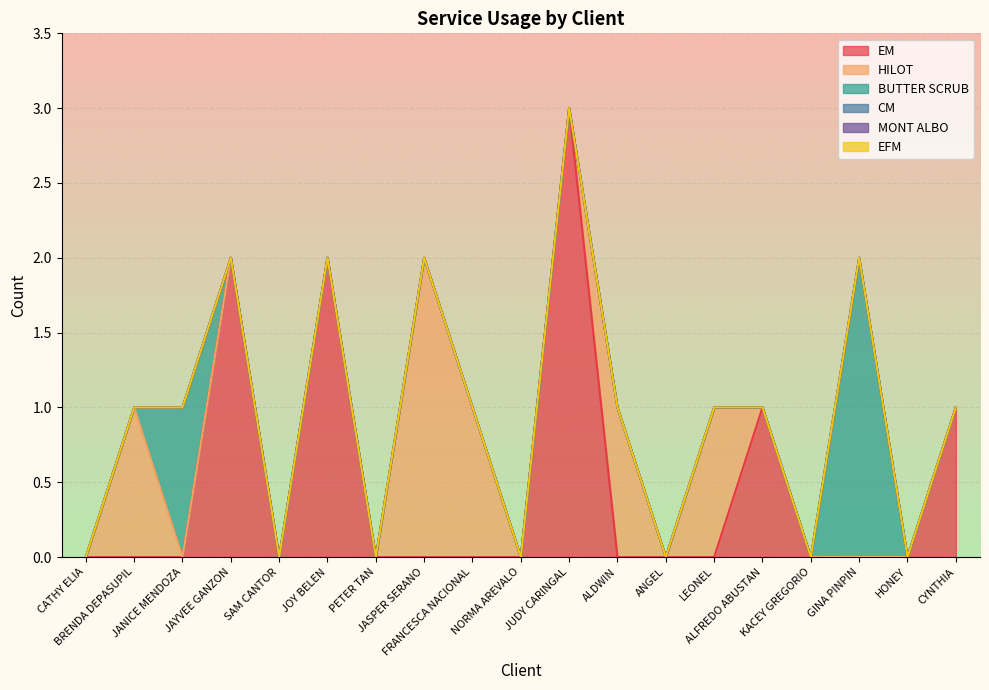

What are all the series names shown in the legend?

EM, HILOT, BUTTER SCRUB, CM, MONT ALBO, EFM